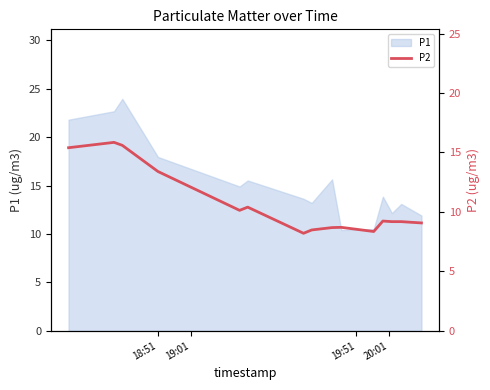

What is the lowest value of the P1 series?

10.4